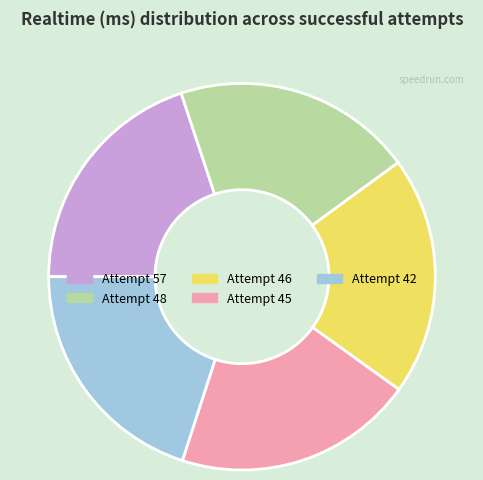

Is it true that Attempt 57 is 20% of the pie?

True